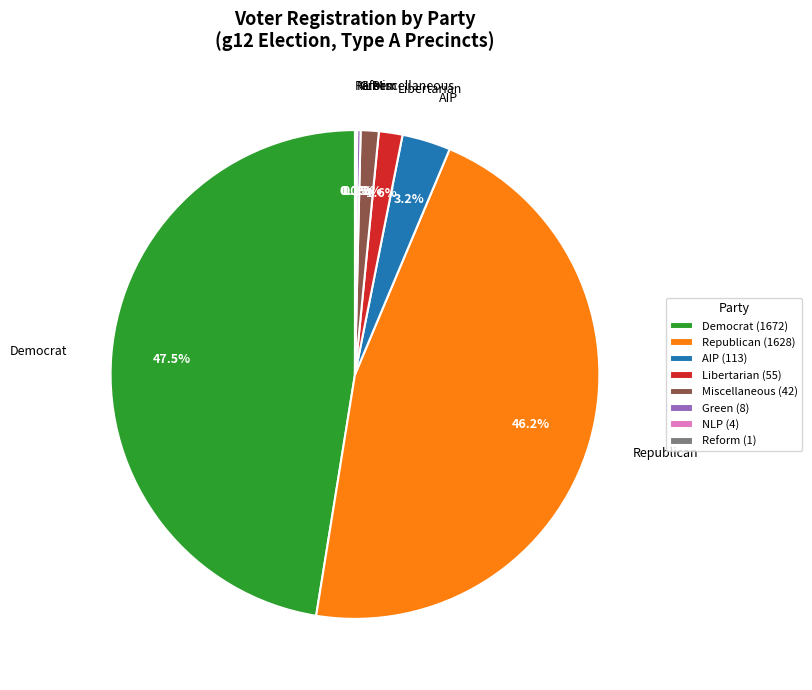

What is the largest slice in the pie chart?

Democrat (1672)